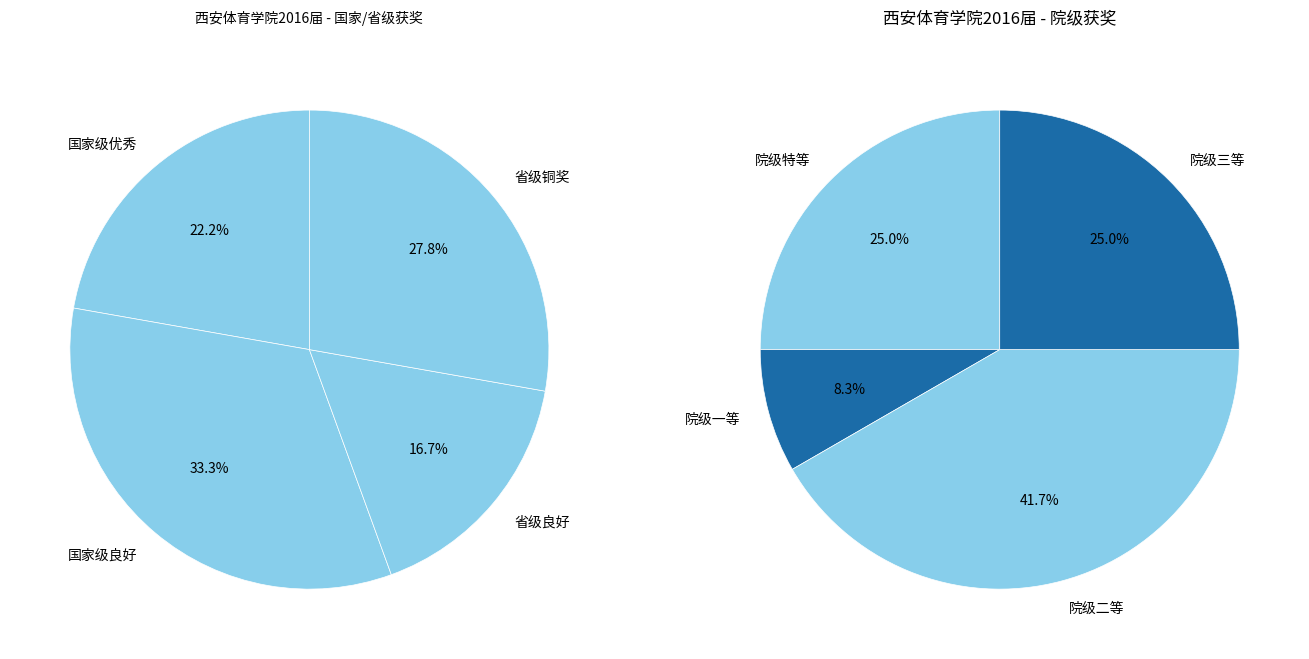

Is 院级三等 the majority of the pie?

No